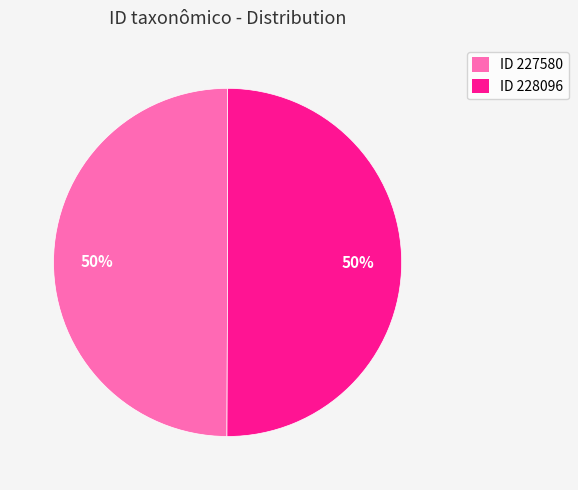

How many slices are in this pie chart?

2